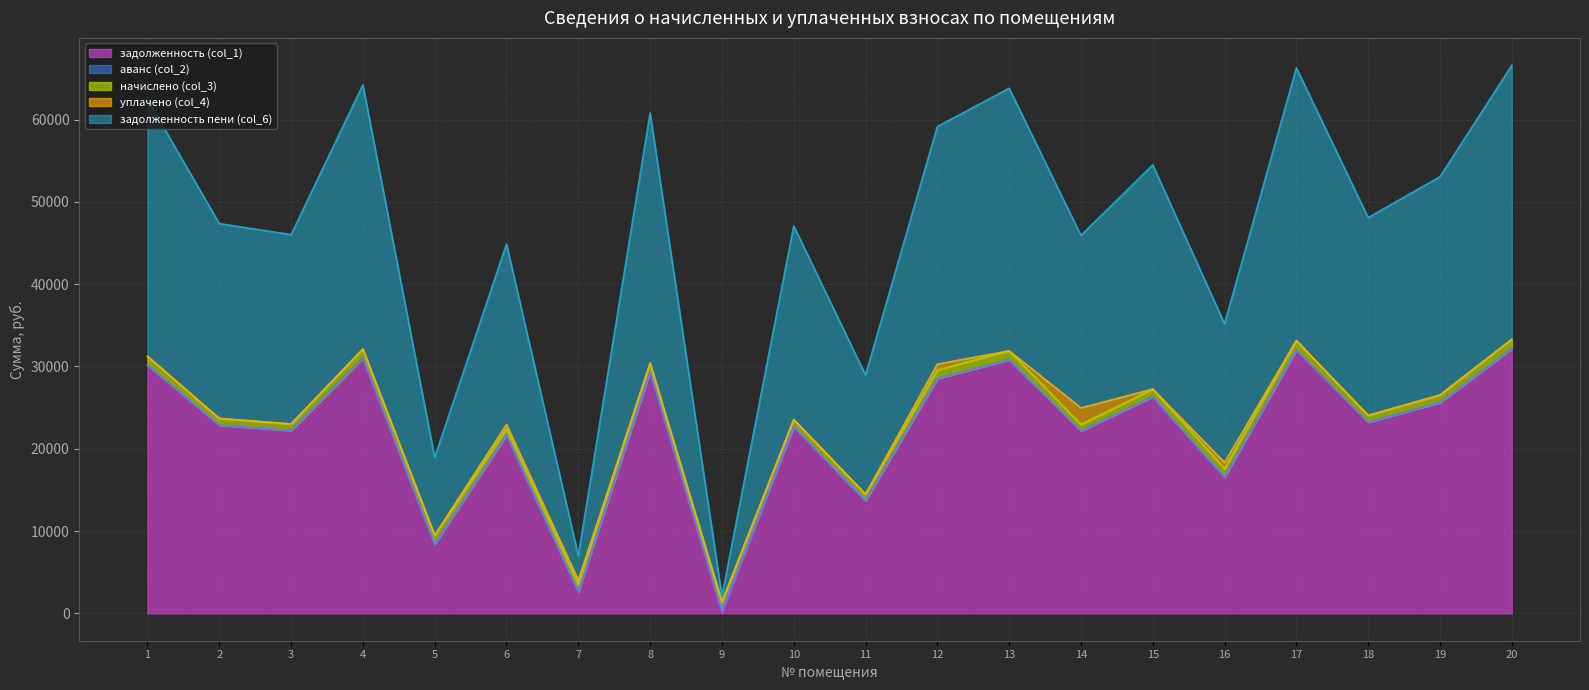

Where is the first local maximum for задолженность пени (col_6)?

4